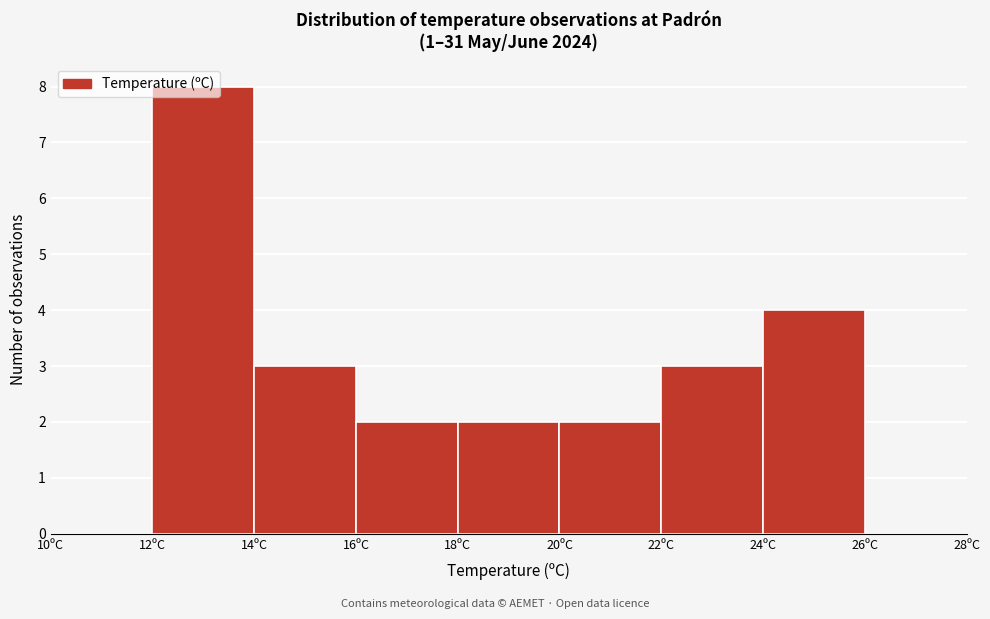

Reading left to right, transcribe this chart: for each bar, give the range it covers on the x-axis and its height. The values are not printed on the chart, so give them approximately, as read against the axis.

10 to 12: 0
12 to 14: 8
14 to 16: 3
16 to 18: 2
18 to 20: 2
20 to 22: 2
22 to 24: 3
24 to 26: 4
26 to 28: 0